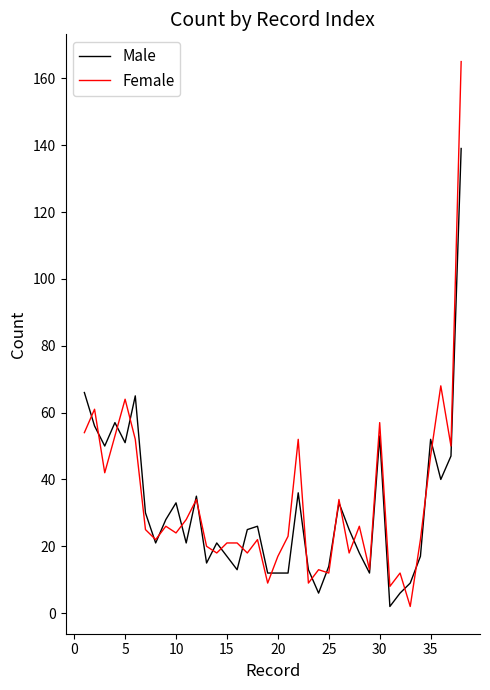

List the series in order of their peak value, highest first.

Female, Male